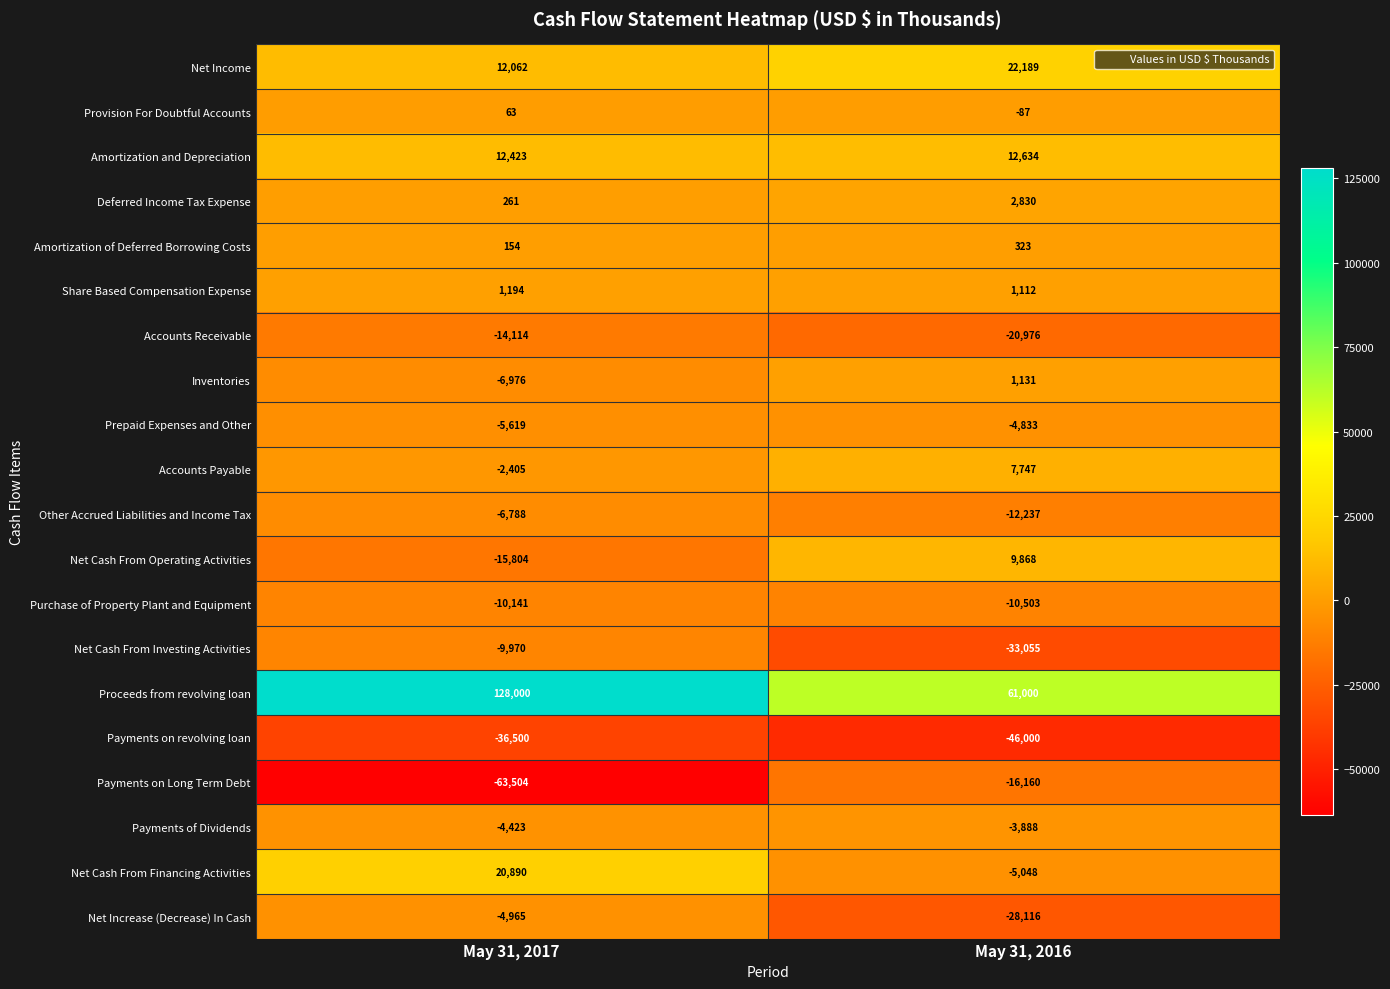

At which label is Payments on revolving loan closest to -41250?

May 31, 2017